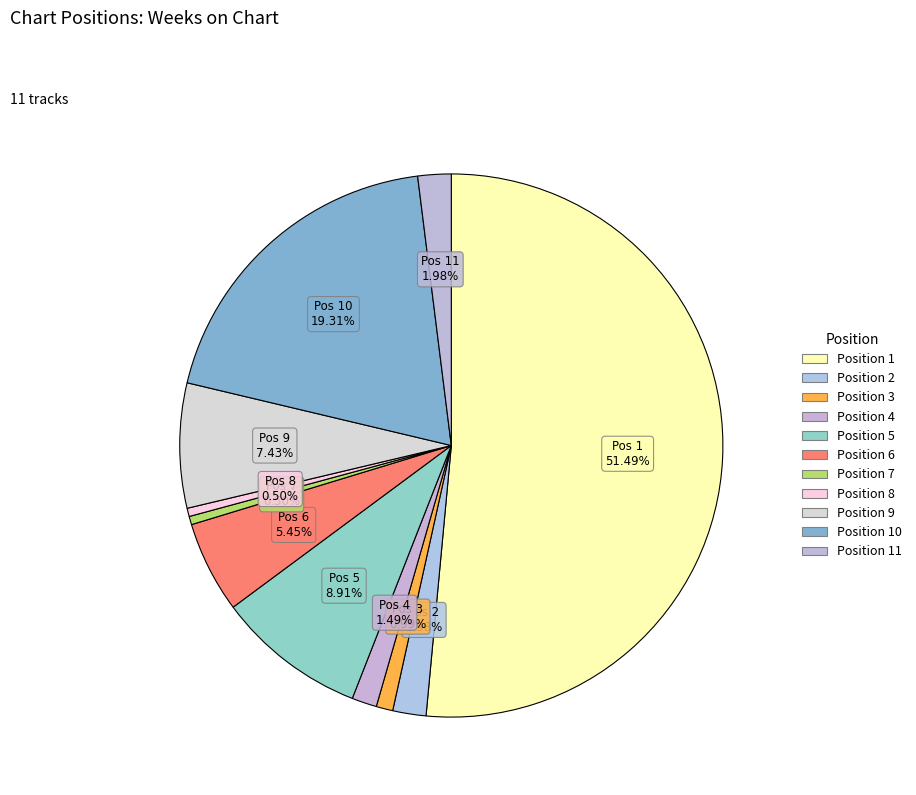

How many slices are in this pie chart?

11